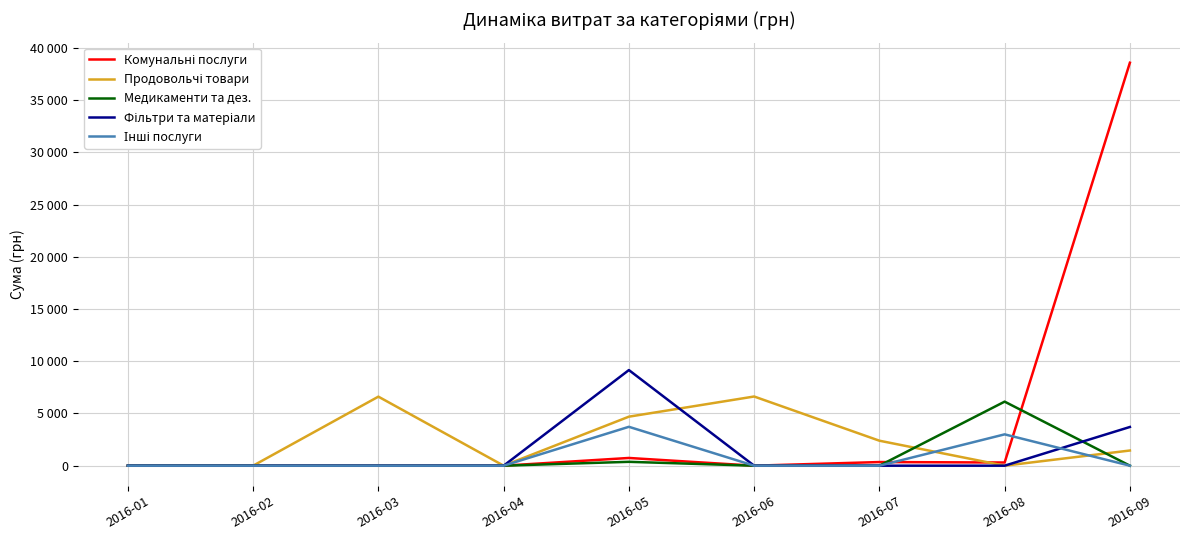

Does the chart display data point markers on the line(s)?

No